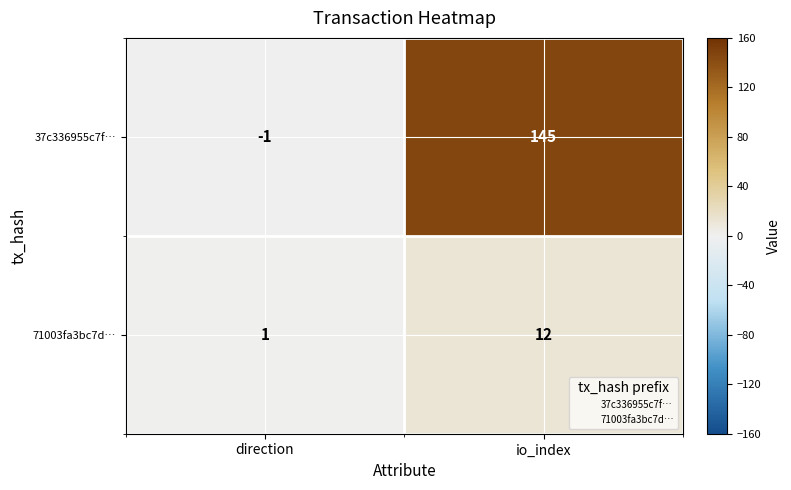

Between direction and io_index, which series saw the biggest shift?

37c336955c7f…